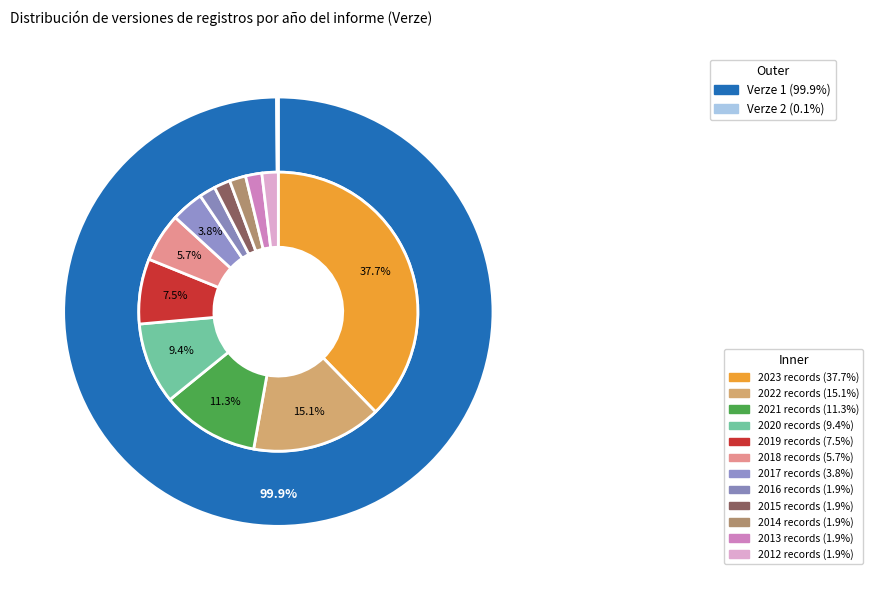

True or false: 2 accounts for 57% of the total.

False